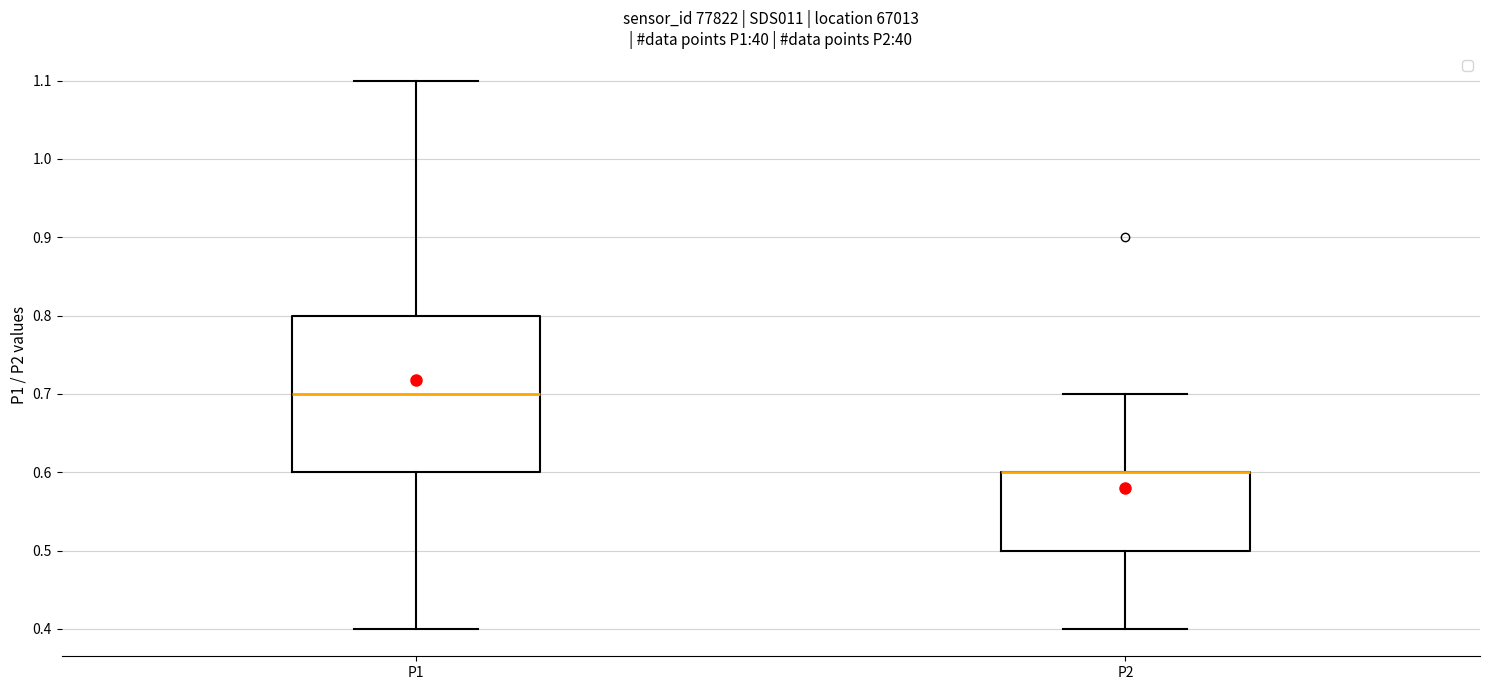

Reading left to right, read every box against the y-axis: the position of its median line, the range the box covers, and the ends of its whiskers. The values are not printed on the chart, so give them approximately, as read against the axis.

P1: median 0.7, box 0.6 to 0.8, whiskers 0.4 to 1.1
P2: median 0.6 (drawn on the box's upper edge), box 0.5 to 0.6, whiskers 0.4 to 0.7